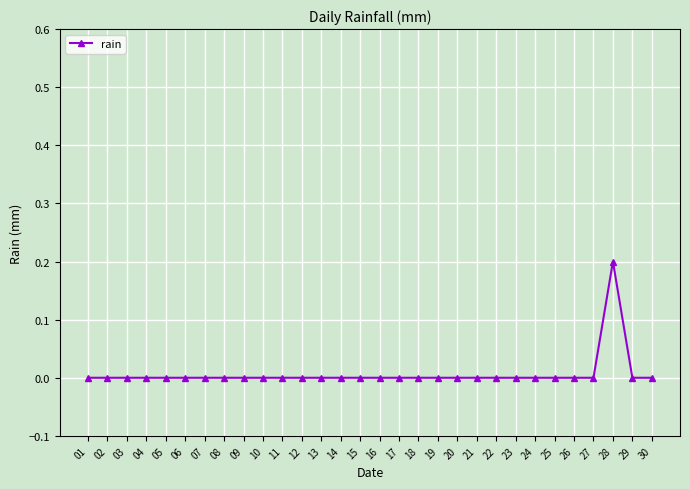

The value at 27 is -0.1. True or false?

False